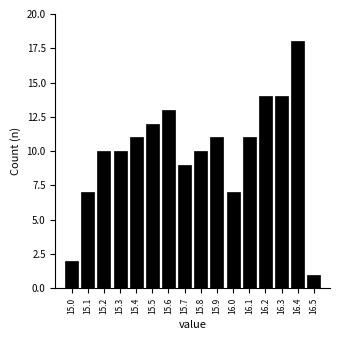

Reading left to right, list every bar in this chart as the range it spans on the x-axis followed by its height. The values are not printed on the chart, so give them approximately, as read against the axis.

14.95 to 15.05: 2
15.05 to 15.15: 7
15.15 to 15.25: 10
15.25 to 15.35: 10
15.35 to 15.45: 11
15.45 to 15.55: 12
15.55 to 15.65: 13
15.65 to 15.75: 9
15.75 to 15.85: 10
15.85 to 15.95: 11
15.95 to 16.05: 7
16.05 to 16.15: 11
16.15 to 16.25: 14
16.25 to 16.35: 14
16.35 to 16.45: 18
16.45 to 16.55: 1